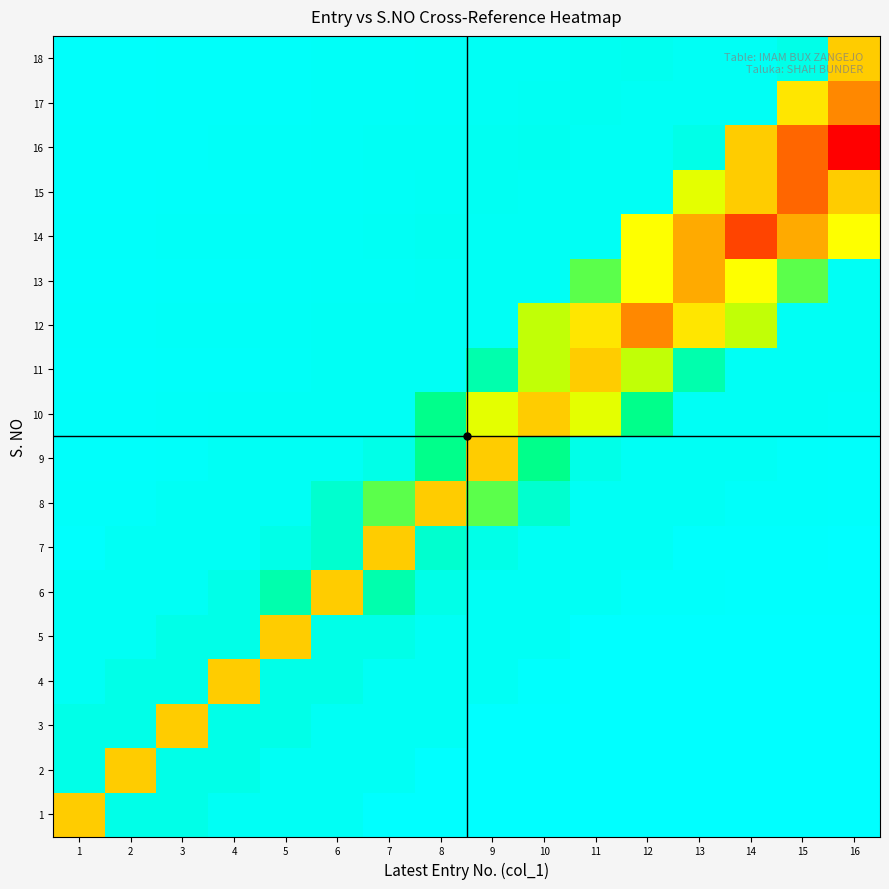

What is the total value across all series at 6?

22.0